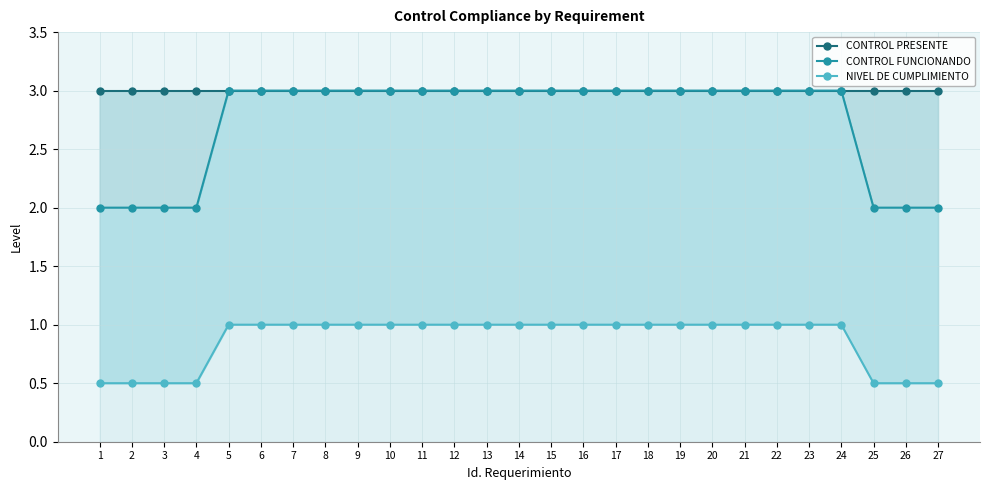

At which category does the chart reach its peak across all series?

1